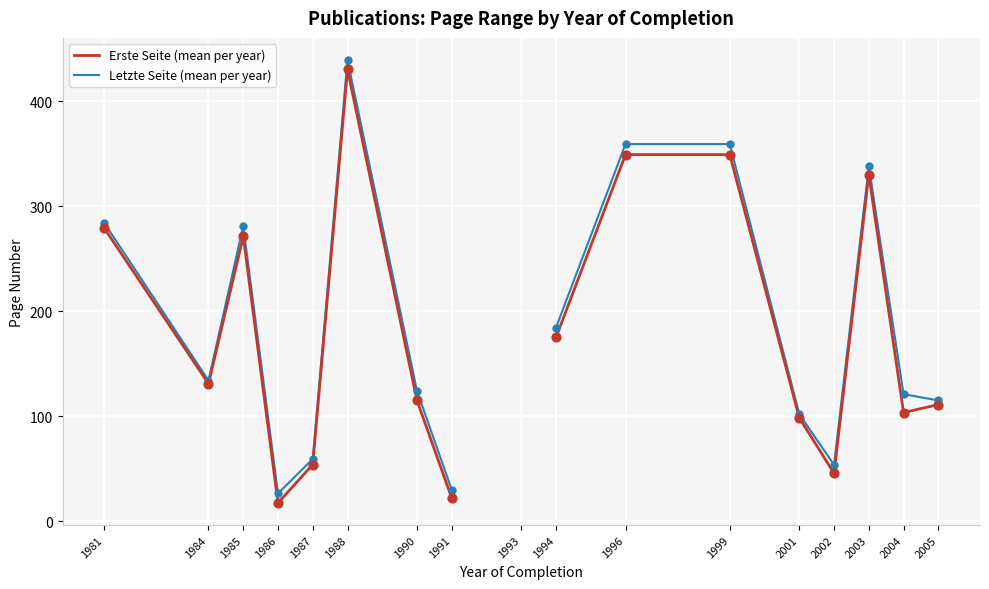

At which category is the sum across all series the highest?

1988